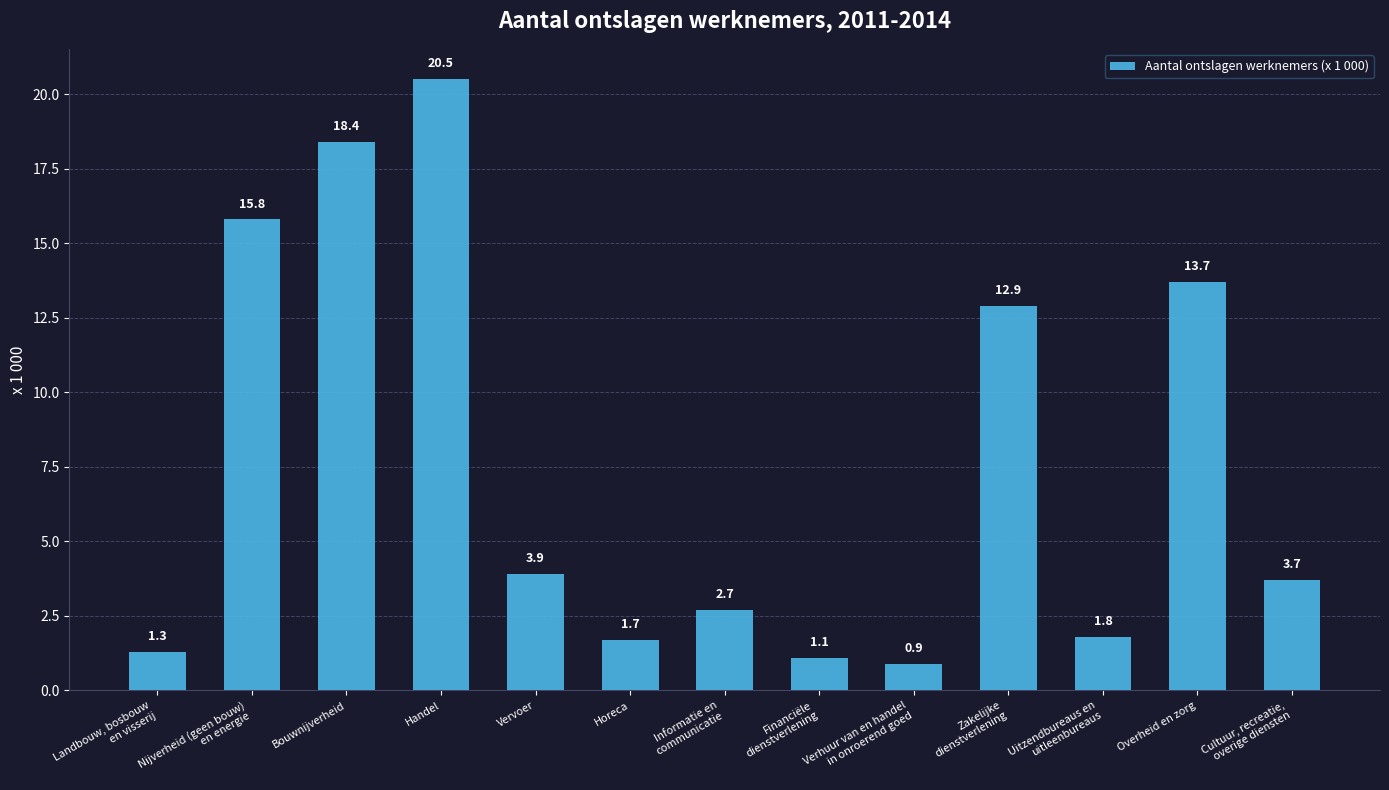

What is the smallest value displayed?

0.9